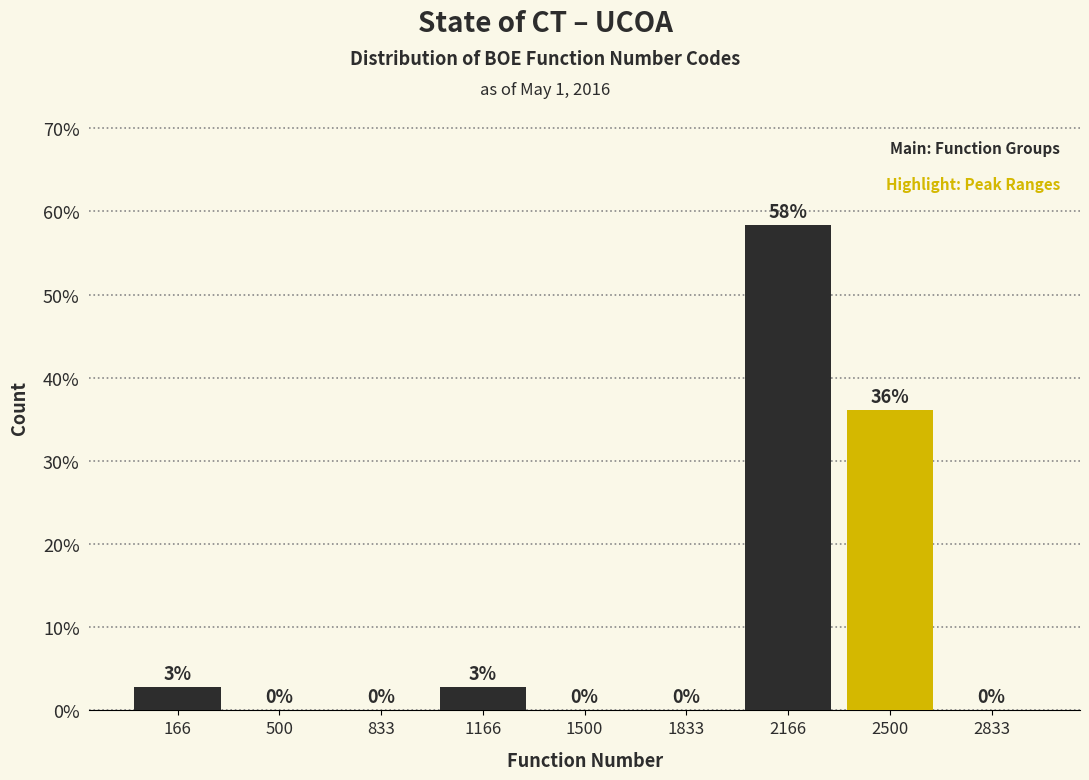

Over which range of the x-axis is the bar tallest?

2000 to 2350